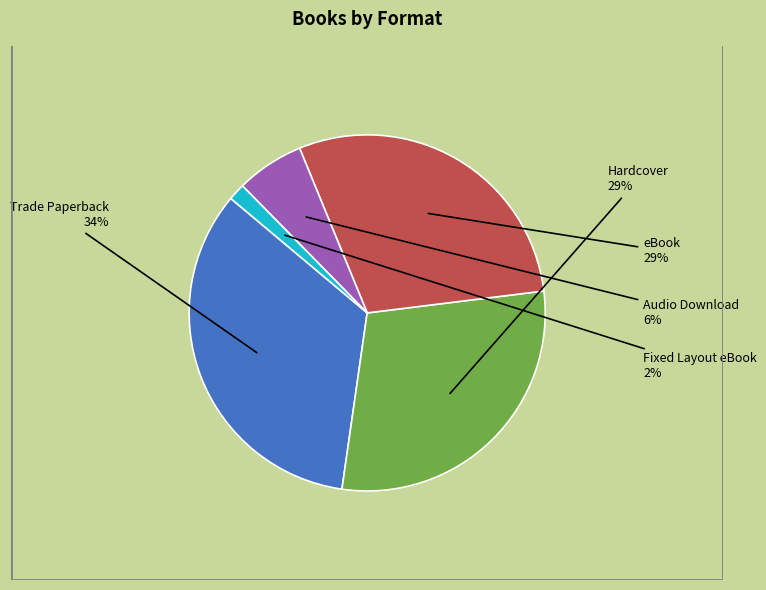

Is there a majority slice in this chart?

No